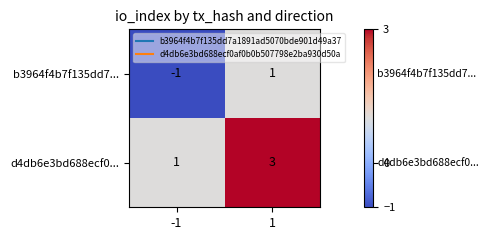

The d4db6e3bd688ecf0... series shows 2 at 1. True or false?

False